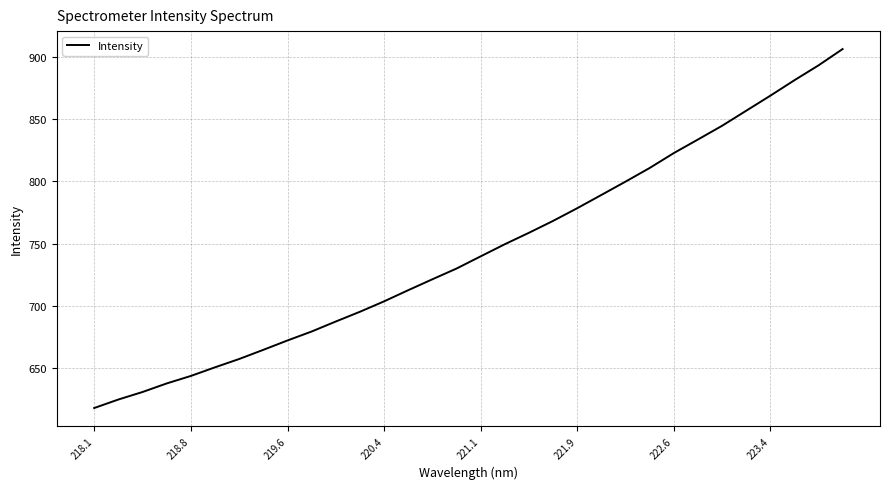

What is the minimum value shown in the chart?

618.3